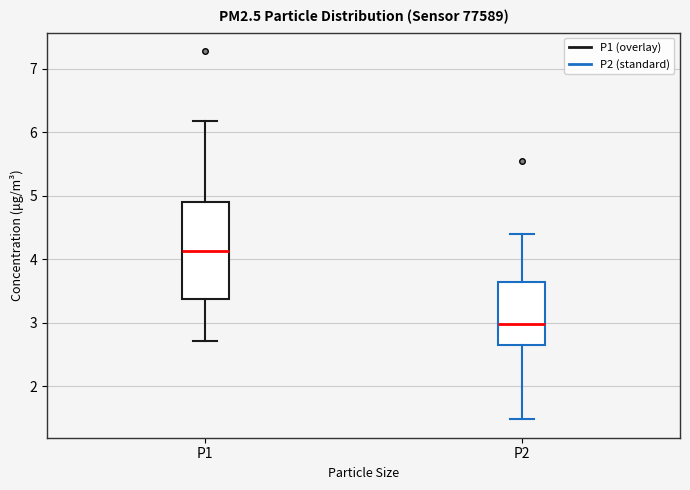

Where is the lower edge of the box for P2 on the y-axis? The values are not printed on the chart, so give them approximately, as read against the axis.

2.7